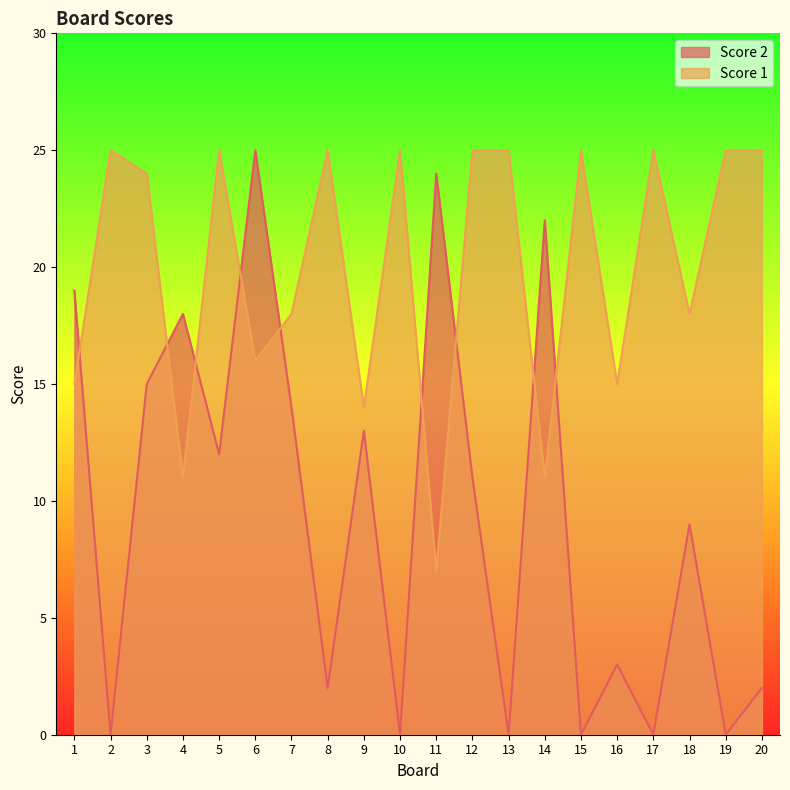

What are all the series names shown in the legend?

Score 2, Score 1